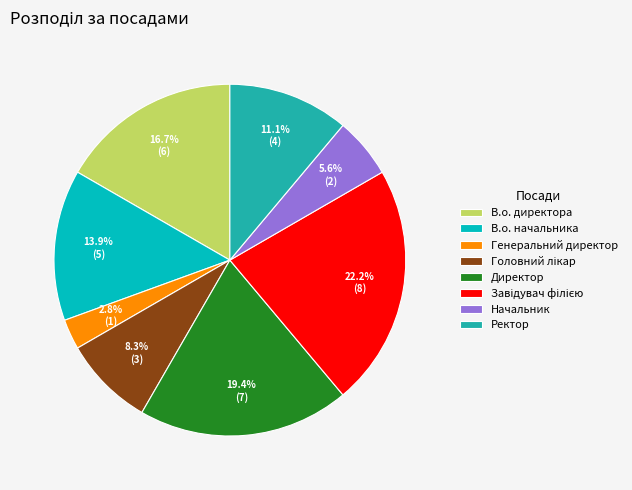

Which category has the smallest portion of the pie?

Генеральний директор